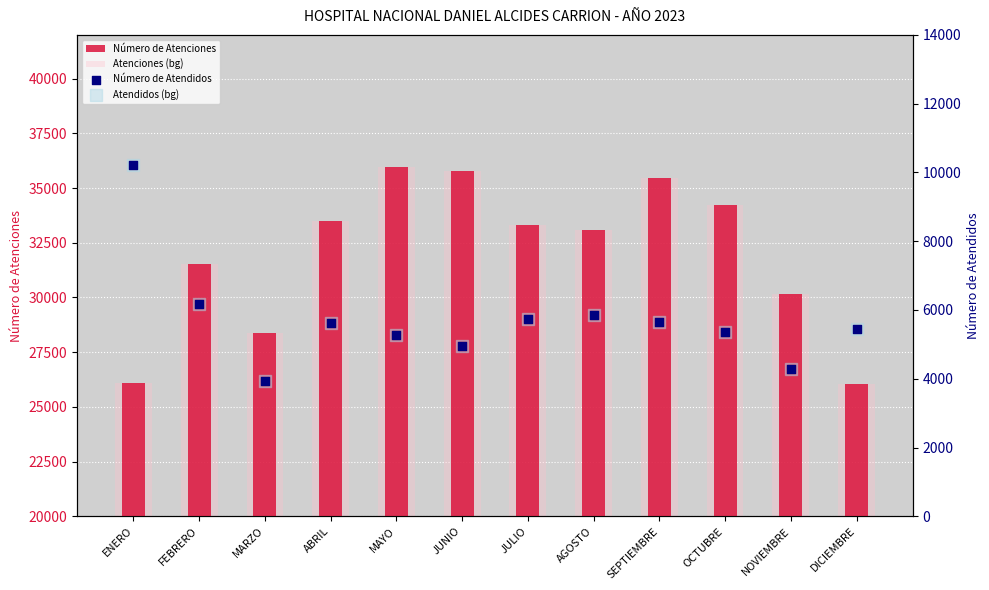

What is the total value across all series at NOVIEMBRE?

68930